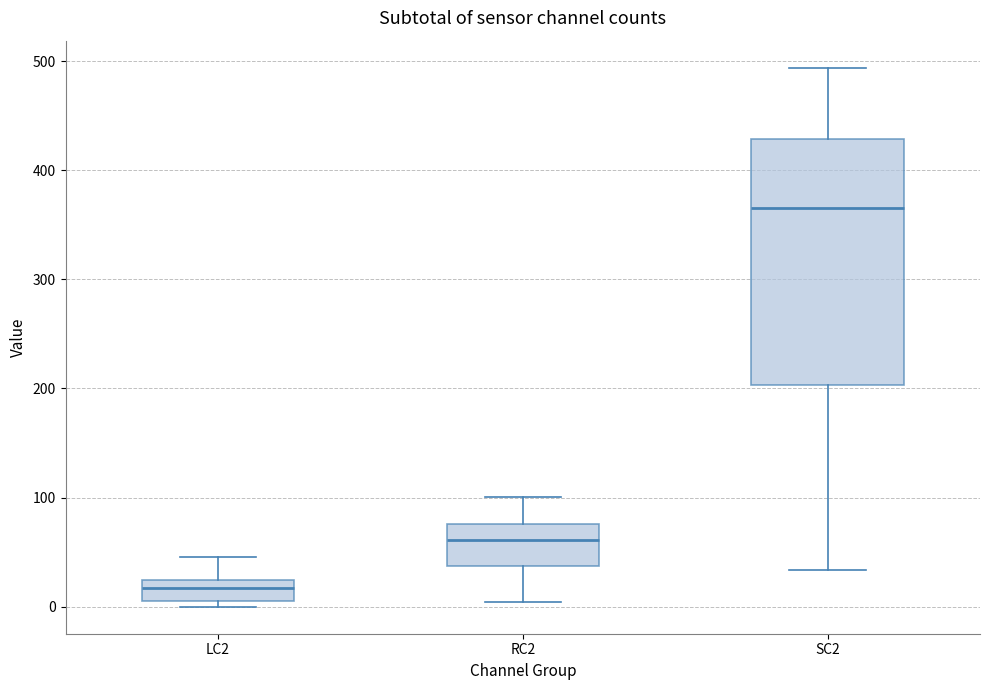

Reading left to right, read every box against the y-axis: the position of its median line, the range the box covers, and the ends of its whiskers. The values are not printed on the chart, so give them approximately, as read against the axis.

LC2: median 20 (inside the box), box 10 to 20, whiskers 0 to 50
RC2: median 60, box 40 to 80, whiskers 0 to 100
SC2: median 370, box 200 to 430, whiskers 30 to 490